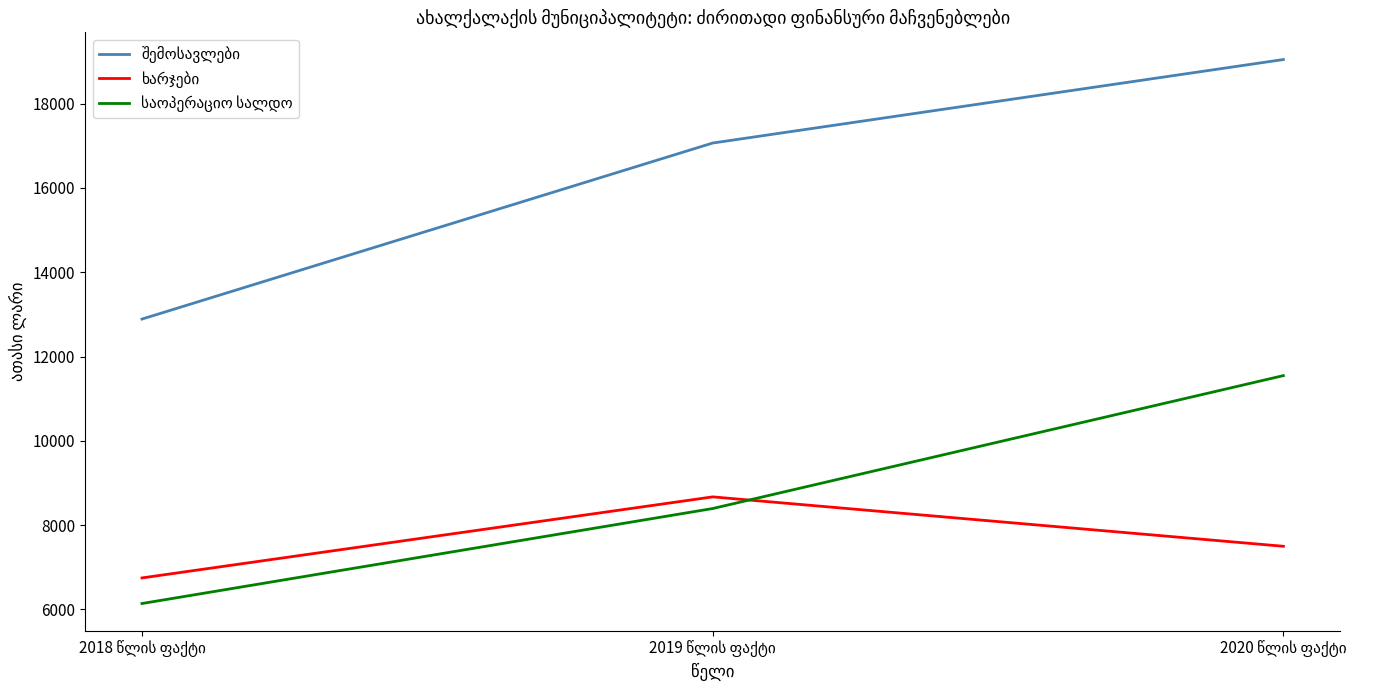

What is the smallest value displayed?

6141.2